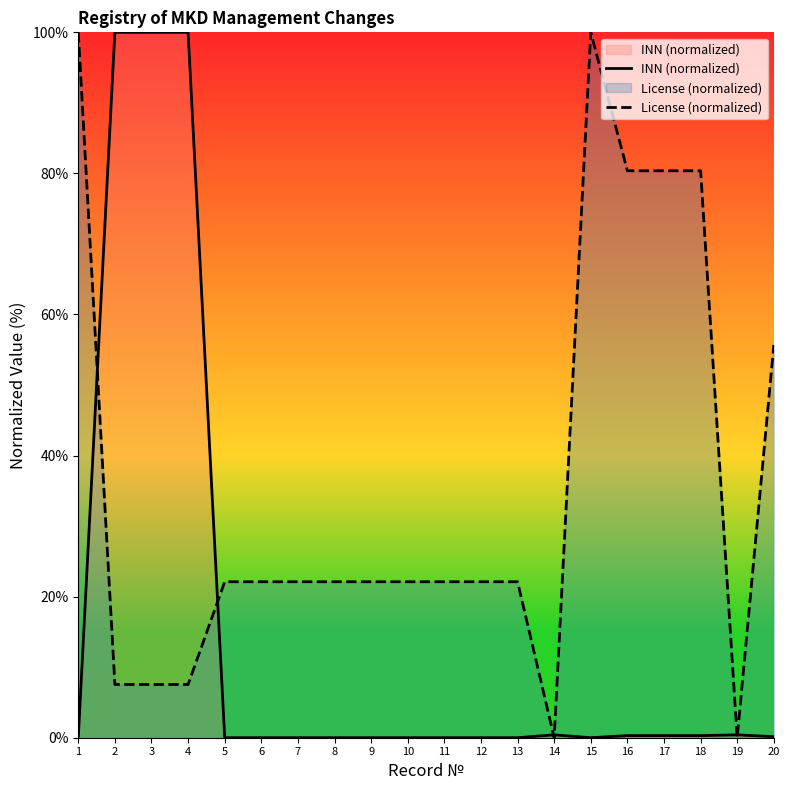

True or false: License (normalized) has a value of 10.4 at 3.

False